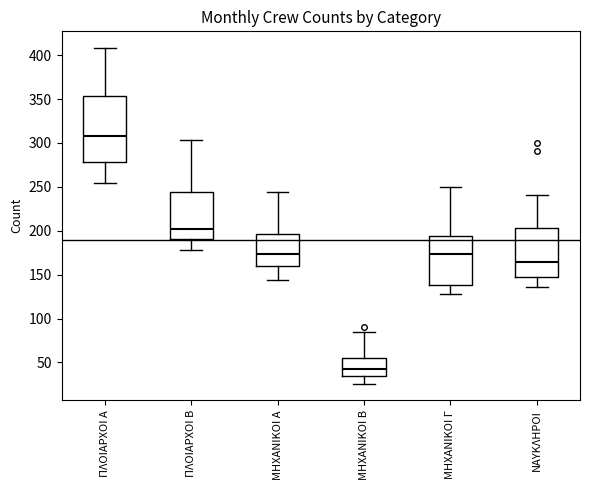

Reading left to right, read every box against the y-axis: the position of its median line, the range the box covers, and the ends of its whiskers. The values are not printed on the chart, so give them approximately, as read against the axis.

ΠΛΟΙΑΡΧΟΙ Α: median 310, box 280 to 355, whiskers 255 to 410
ΠΛΟΙΑΡΧΟΙ Β: median 205, box 190 to 245, whiskers 180 to 305
ΜΗΧΑΝΙΚΟΙ Α: median 175, box 160 to 195, whiskers 145 to 245
ΜΗΧΑΝΙΚΟΙ Β: median 40, box 35 to 55, whiskers 25 to 85
ΜΗΧΑΝΙΚΟΙ Γ: median 175, box 140 to 195, whiskers 130 to 250
ΝΑΥΚΛΗΡΟΙ: median 165, box 145 to 205, whiskers 135 to 240